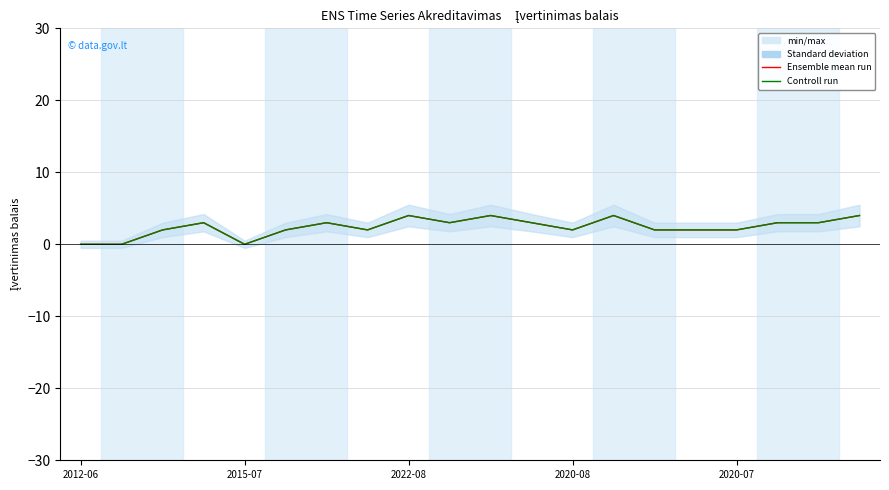

At 17, list the series in order from smallest to largest.

Ensemble mean run, Controll run